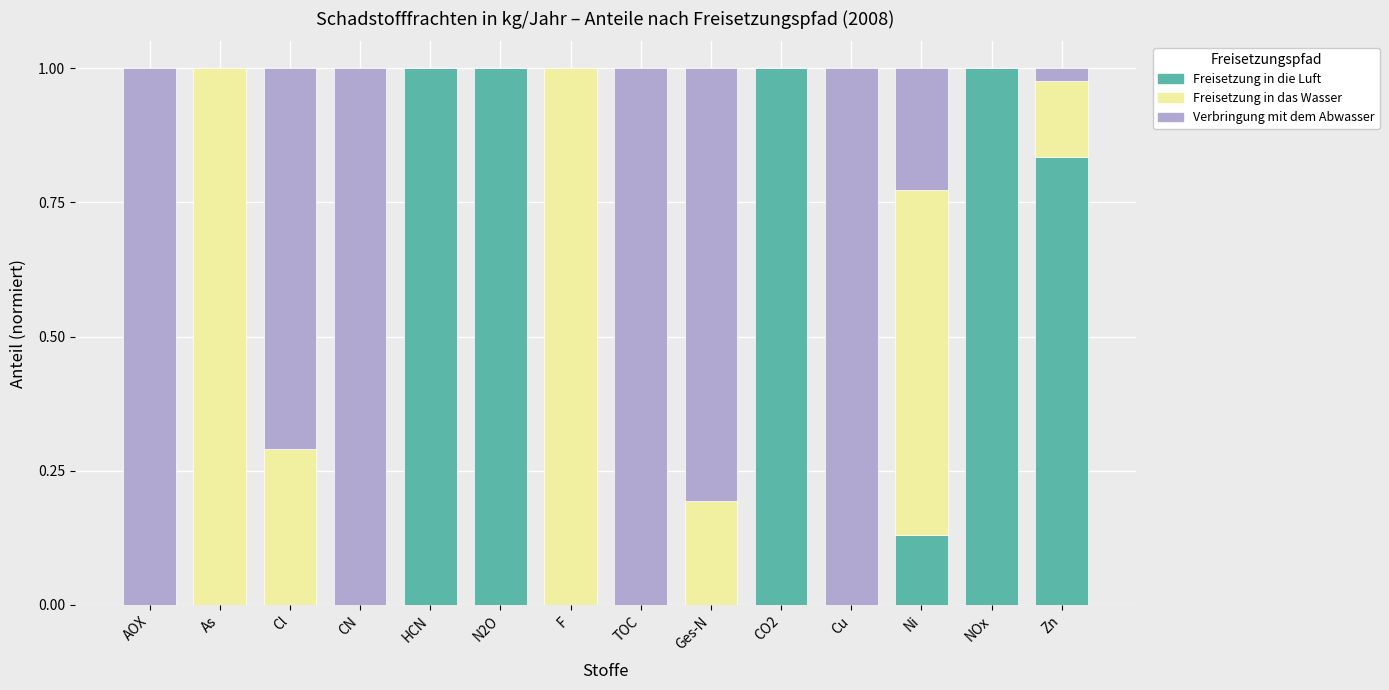

What is the sum of the Freisetzung in die Luft values at N2O and Cl?

1.0